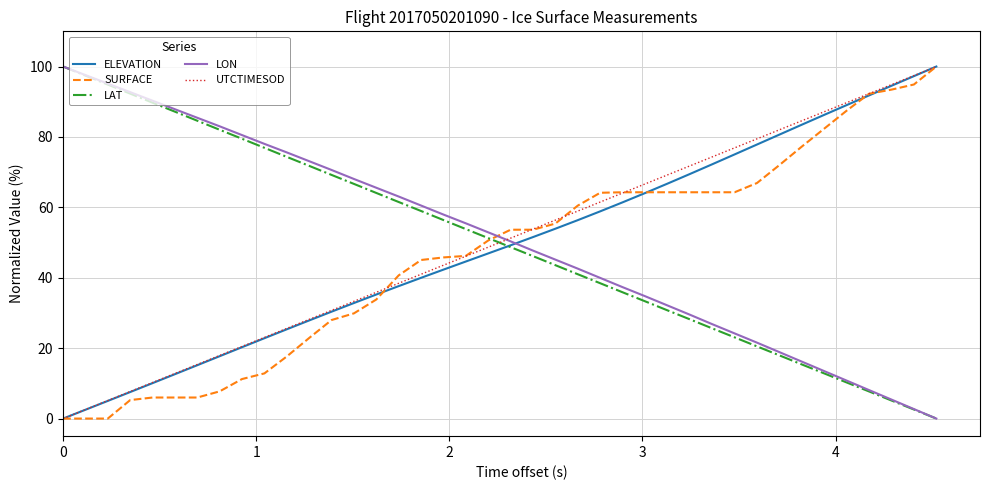

How many values in the ELEVATION series exceed 49?

20